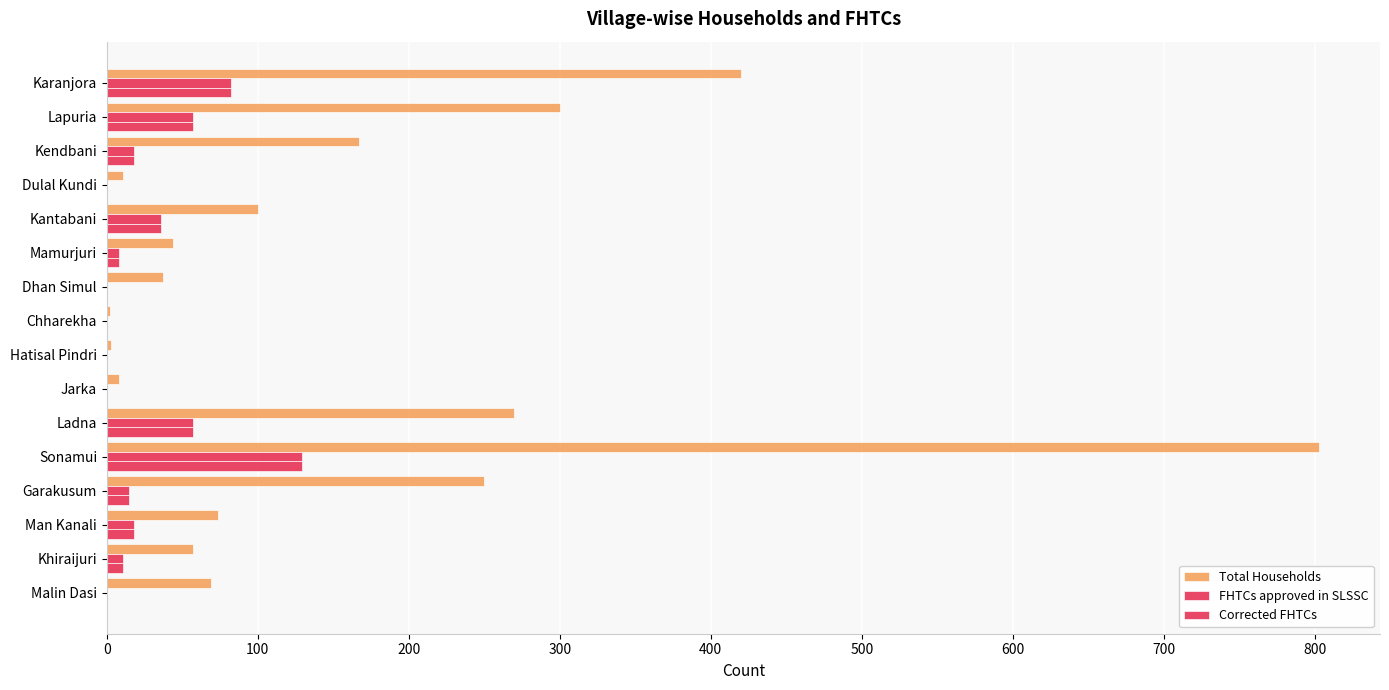

What is the sum of all Corrected FHTCs values?

431